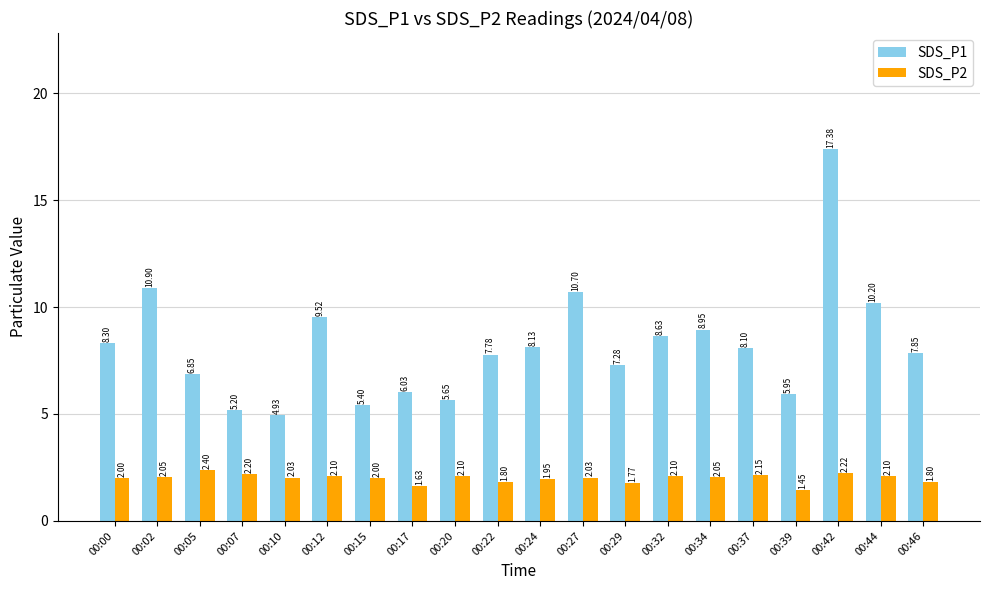

What value does the SDS_P1 series have at 00:42?

17.4